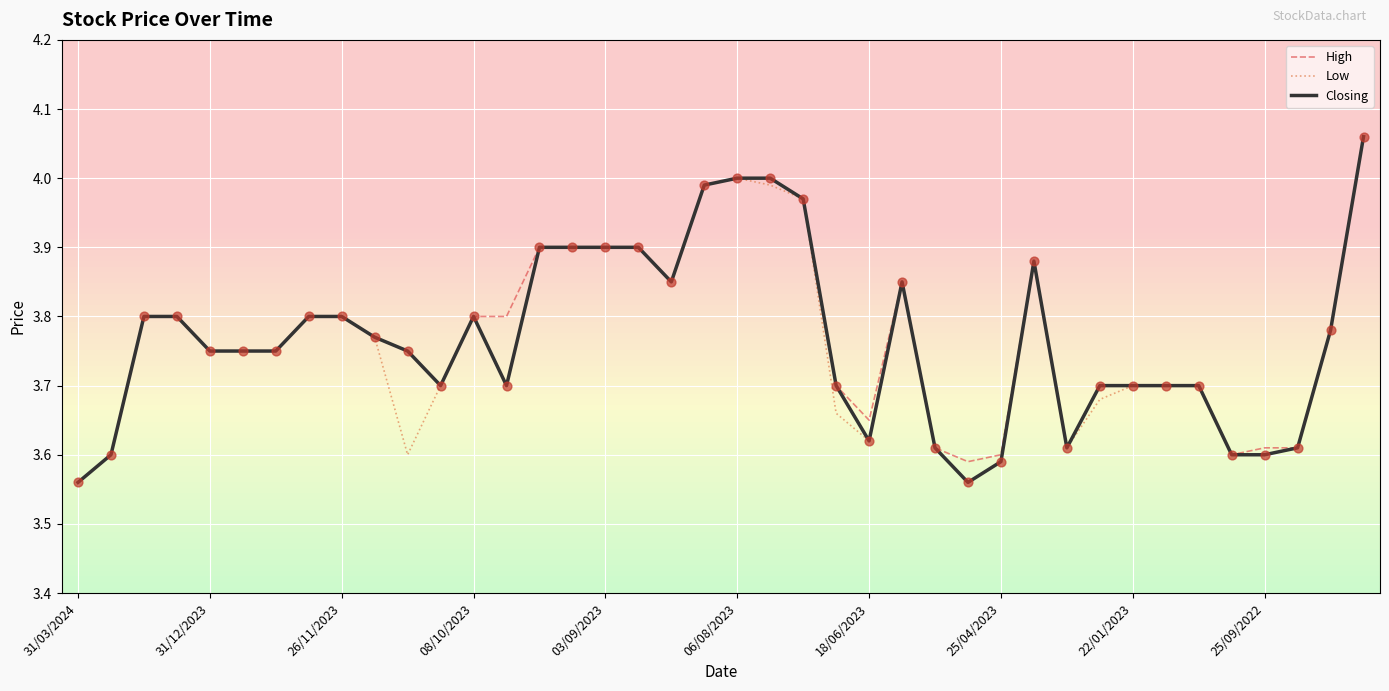

At which category is the sum across all series the highest?

39